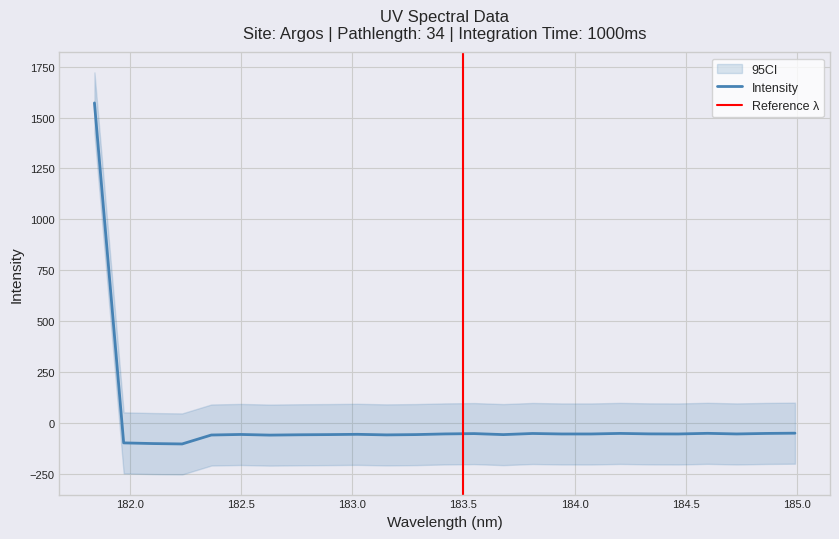

What is the label of the 6th point from the left?

182.498667305